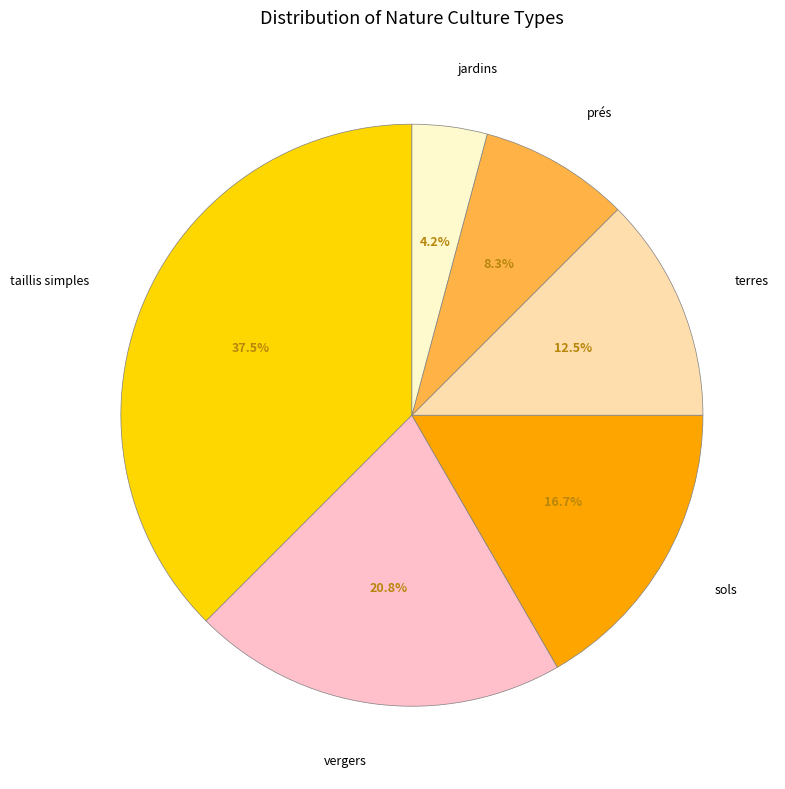

Rank the categories by value from lowest to highest.

jardins, prés, terres, sols, vergers, taillis simples